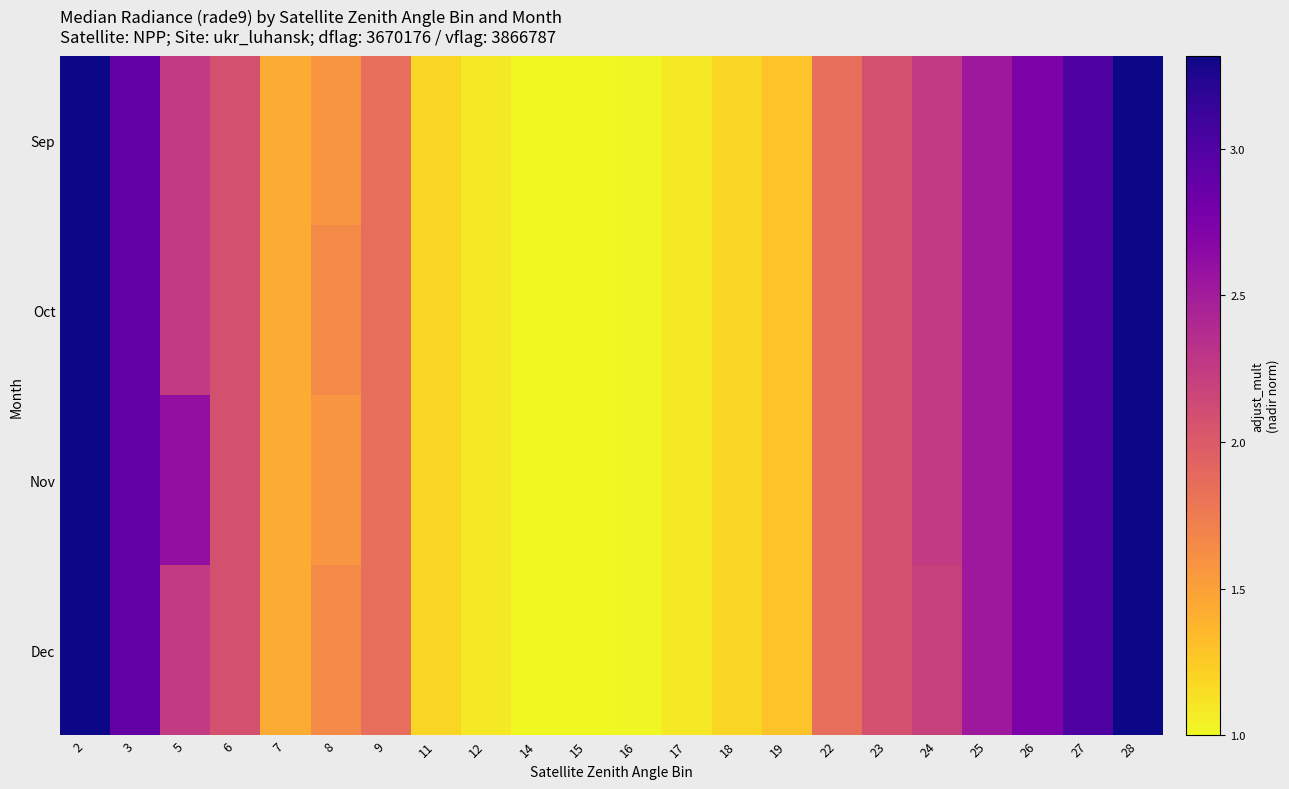

What is the total value across all series at 19?

5.2